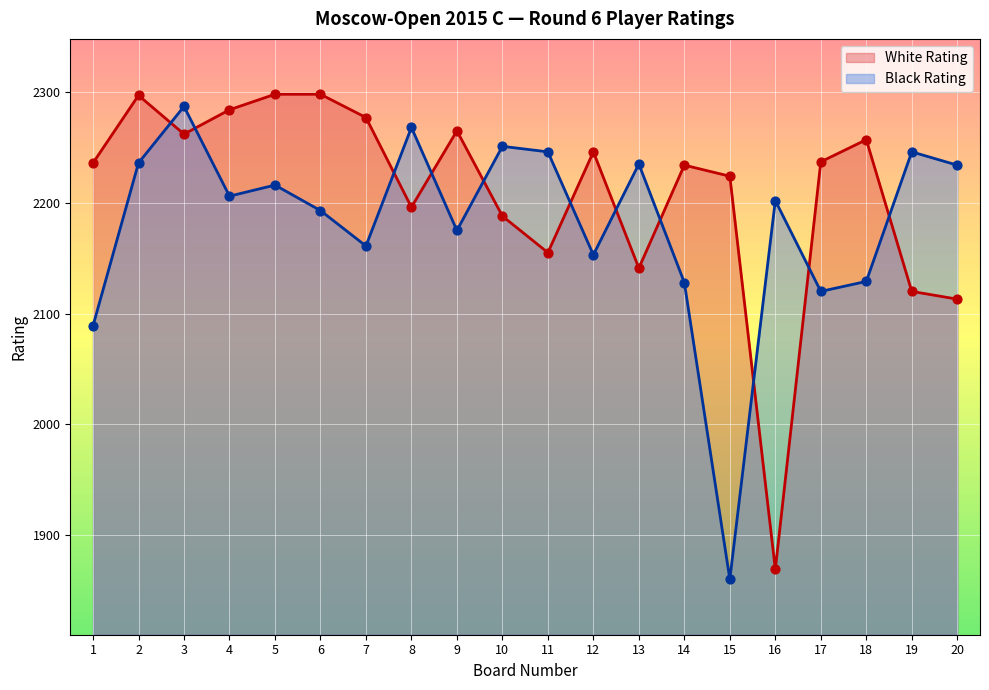

Which series reaches the minimum Y coordinate?

Black Rating